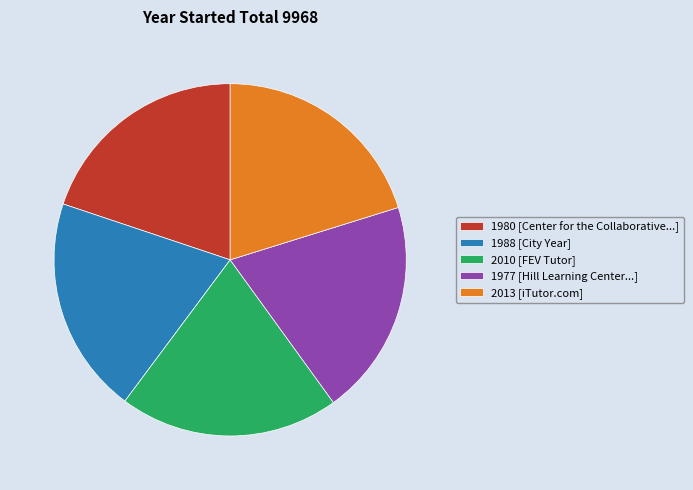

What is the ratio of the value at 2013 [iTutor.com] to the value at 1988 [City Year]?

1.0